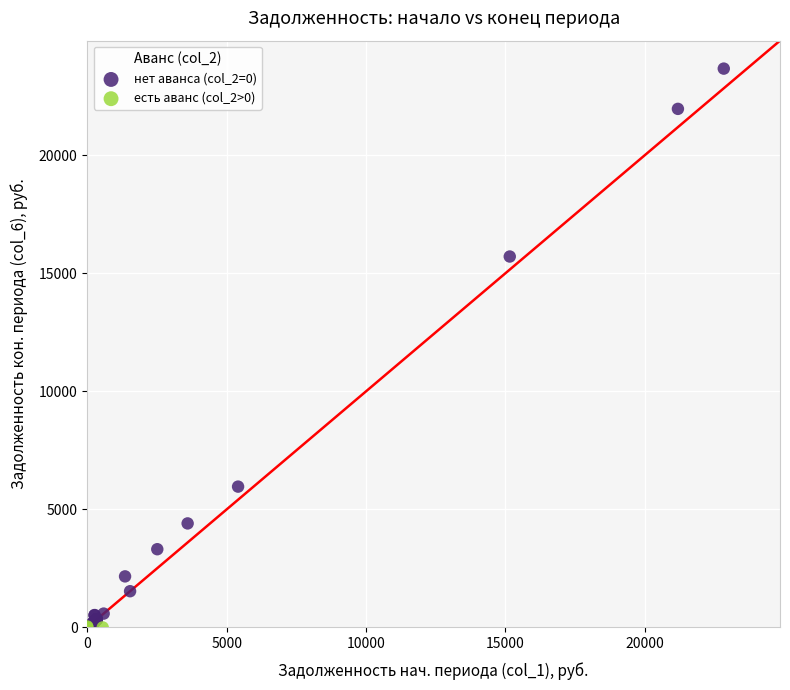

Which series reaches the maximum Y coordinate?

нет аванса (col_2=0)